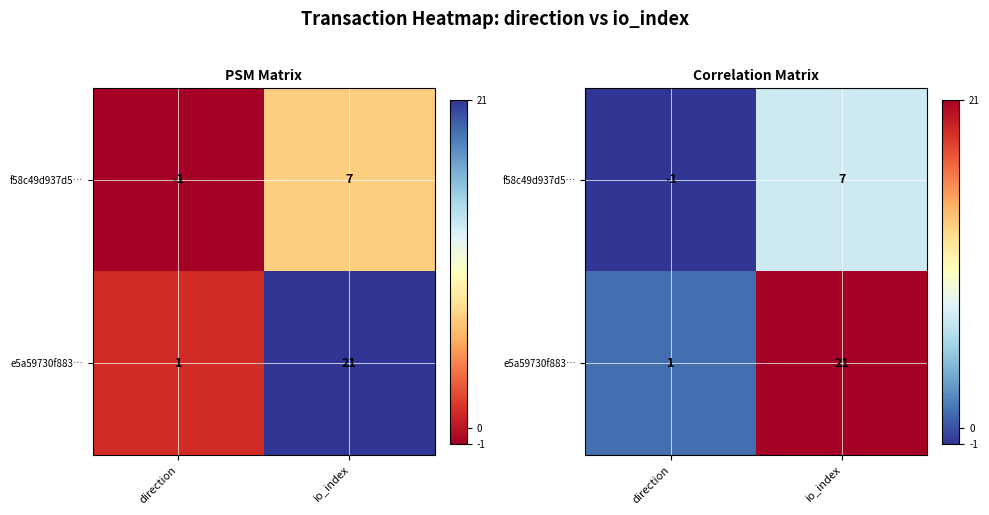

At how many categories does at least one series exceed 3?

1